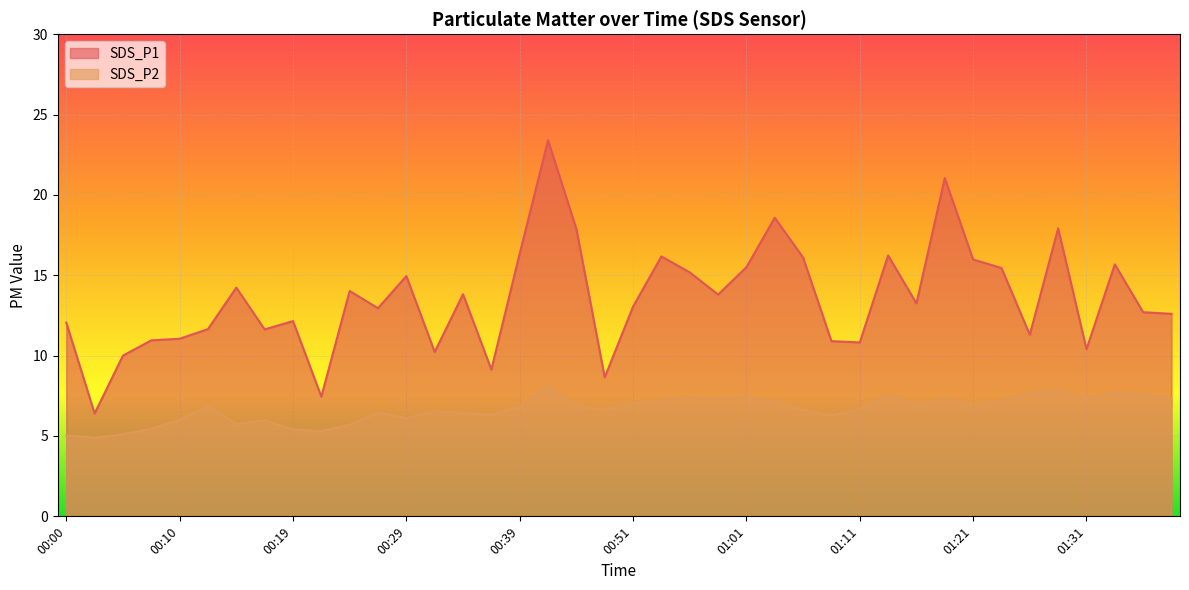

True or false: SDS_P2 and SDS_P1 cross at least once.

False